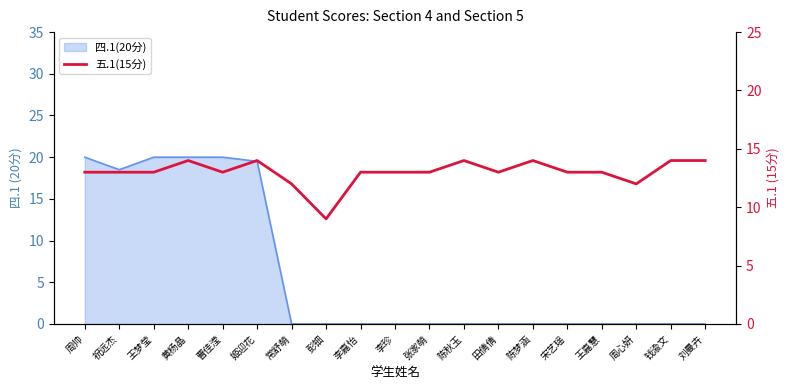

List the labels in order of value, largest first.

黄杨晶, 姬迎花, 陈秋玉, 陈梦涵, 钱渝文, 刘曼卉, 周帅, 祝远杰, 王梦莹, 曹佳滢, 李嘉怡, 李珍, 张家萌, 田倩倩, 宋艺瑶, 王嘉慧, 常舒萌, 周心妍, 彭钿